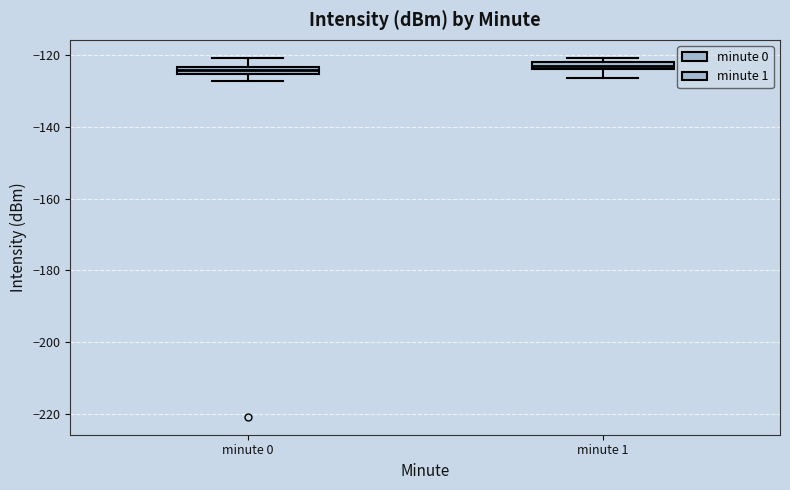

Where does the lower whisker of the box for minute 1 end on the y-axis? The values are not printed on the chart, so give them approximately, as read against the axis.

-126